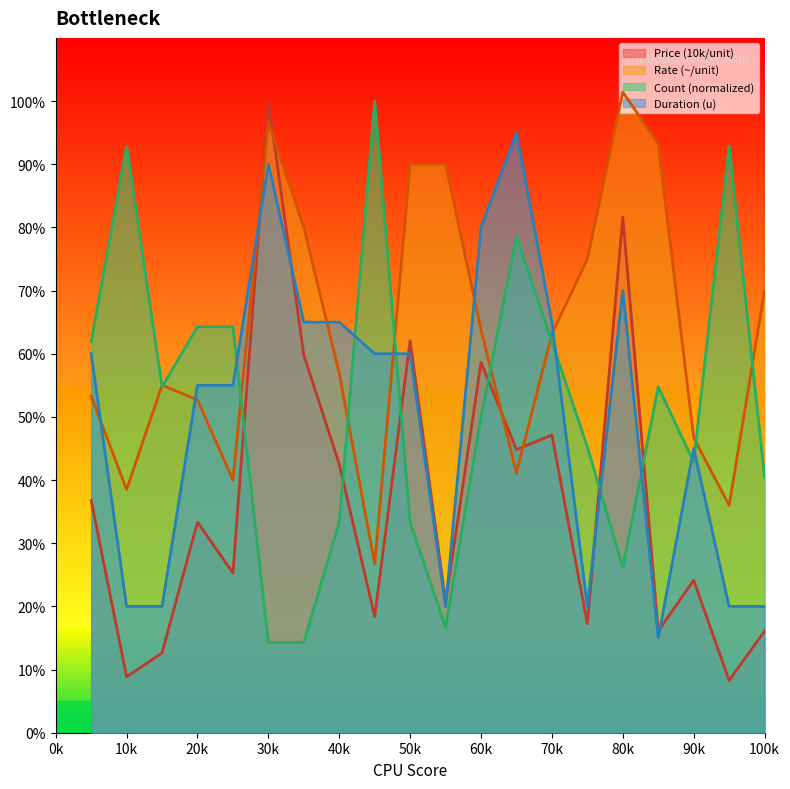

Reading left to right, transcribe all the data shown in this chart.

Price (10k/unit): 36.8	8.9	12.6	33.3	25.3	100.0	59.8	42.5	18.4	62.1	20.7	58.6	44.8	47.1	17.2	81.6	16.1	24.1	8.3	16.1
Rate (~/unit): 53.3	38.5	55.0	52.7	40.0	96.7	80.0	56.9	26.7	90.0	90.0	63.8	41.1	63.1	75.0	101.4	93.3	46.7	36.0	70.0
Count: 61.9	92.9	54.8	64.3	64.3	14.3	14.3	33.3	100.0	33.3	16.7	50.0	78.6	61.9	45.2	26.2	54.8	42.9	92.9	40.5
Duration (u): 60.0	20.0	20.0	55.0	55.0	90.0	65.0	65.0	60.0	60.0	20.0	80.0	95.0	65.0	20.0	70.0	15.0	45.0	20.0	20.0